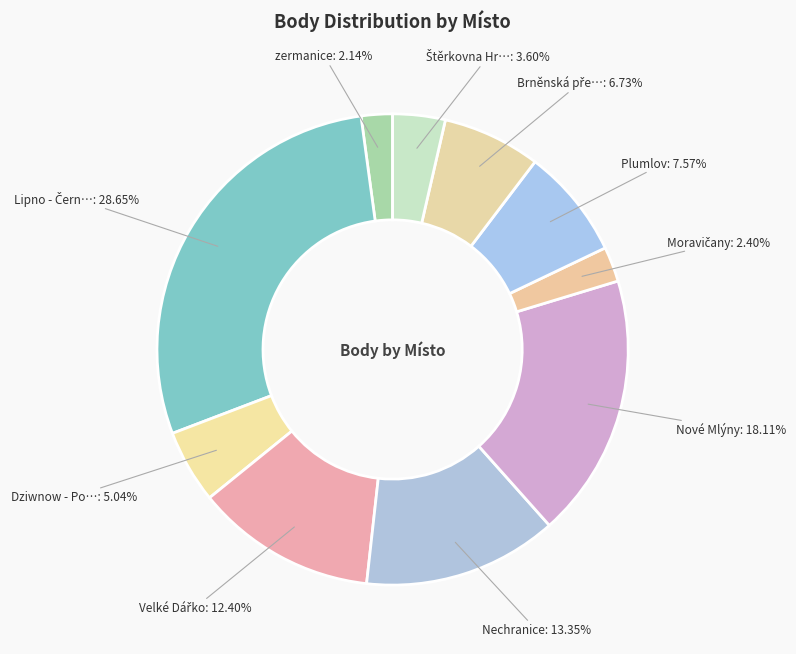

Count the number of slices in the pie.

10